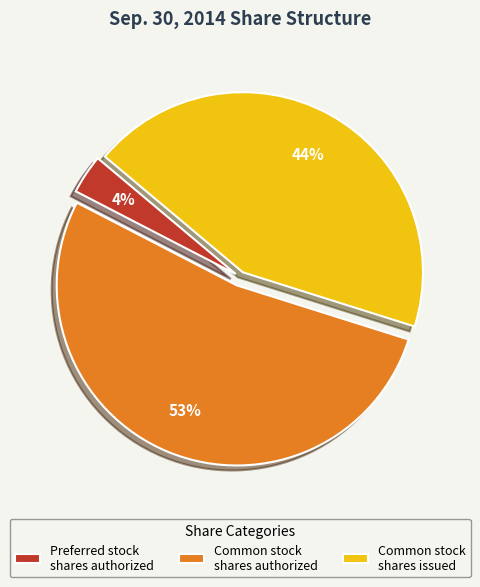

What percentage is the Preferred stock shares authorized slice, to the nearest percent?

4%